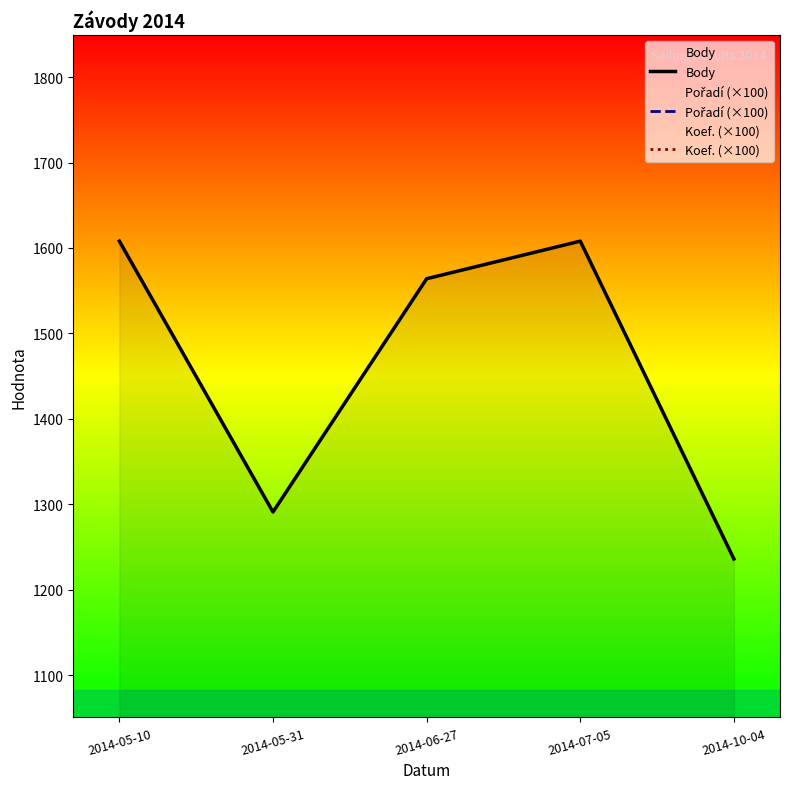

True or false: Body and Pořadí (×100) intersect in this chart.

False